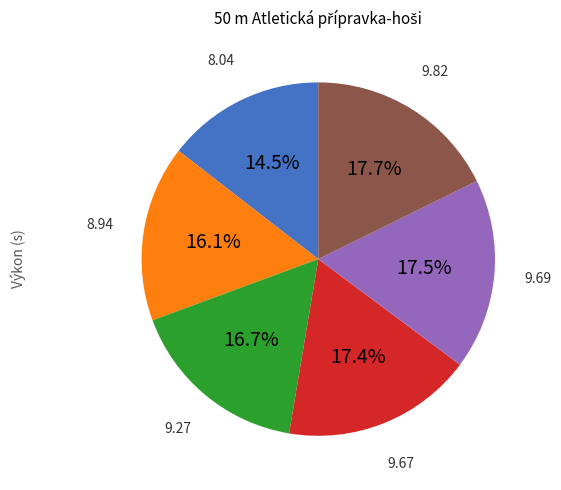

Is there any slice that represents more than half of the pie?

No